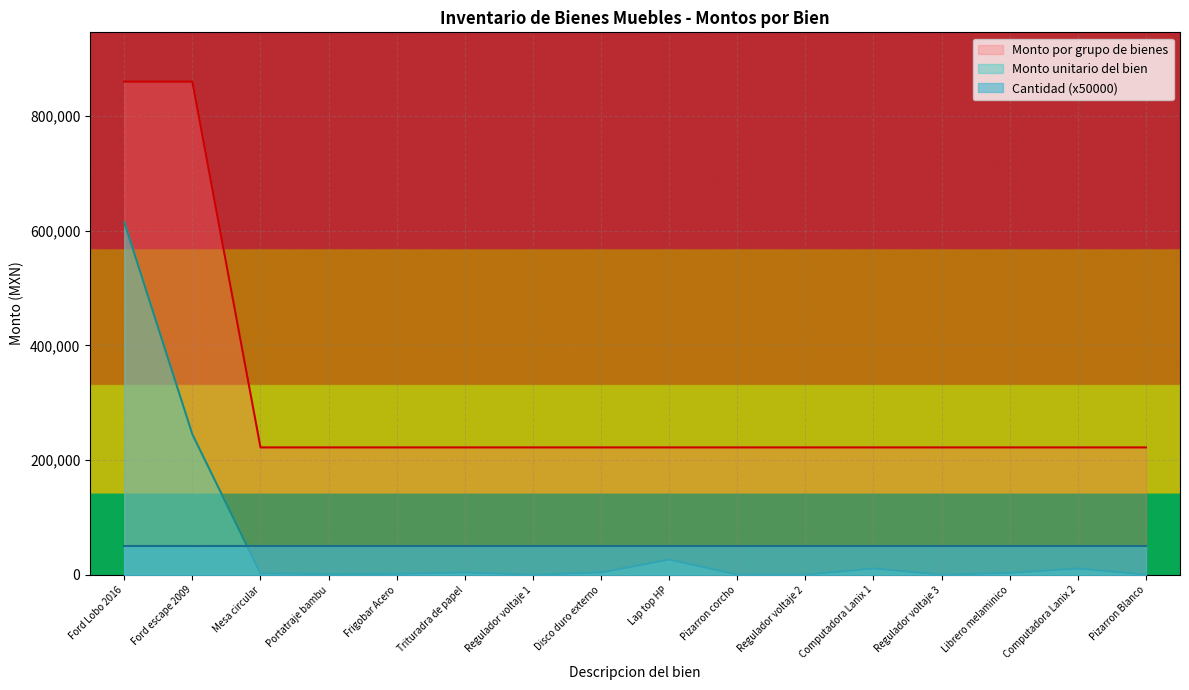

What is the sum of the Monto unitario del bien values at Computadora Lanix 1 and Lap top HP?

37756.6